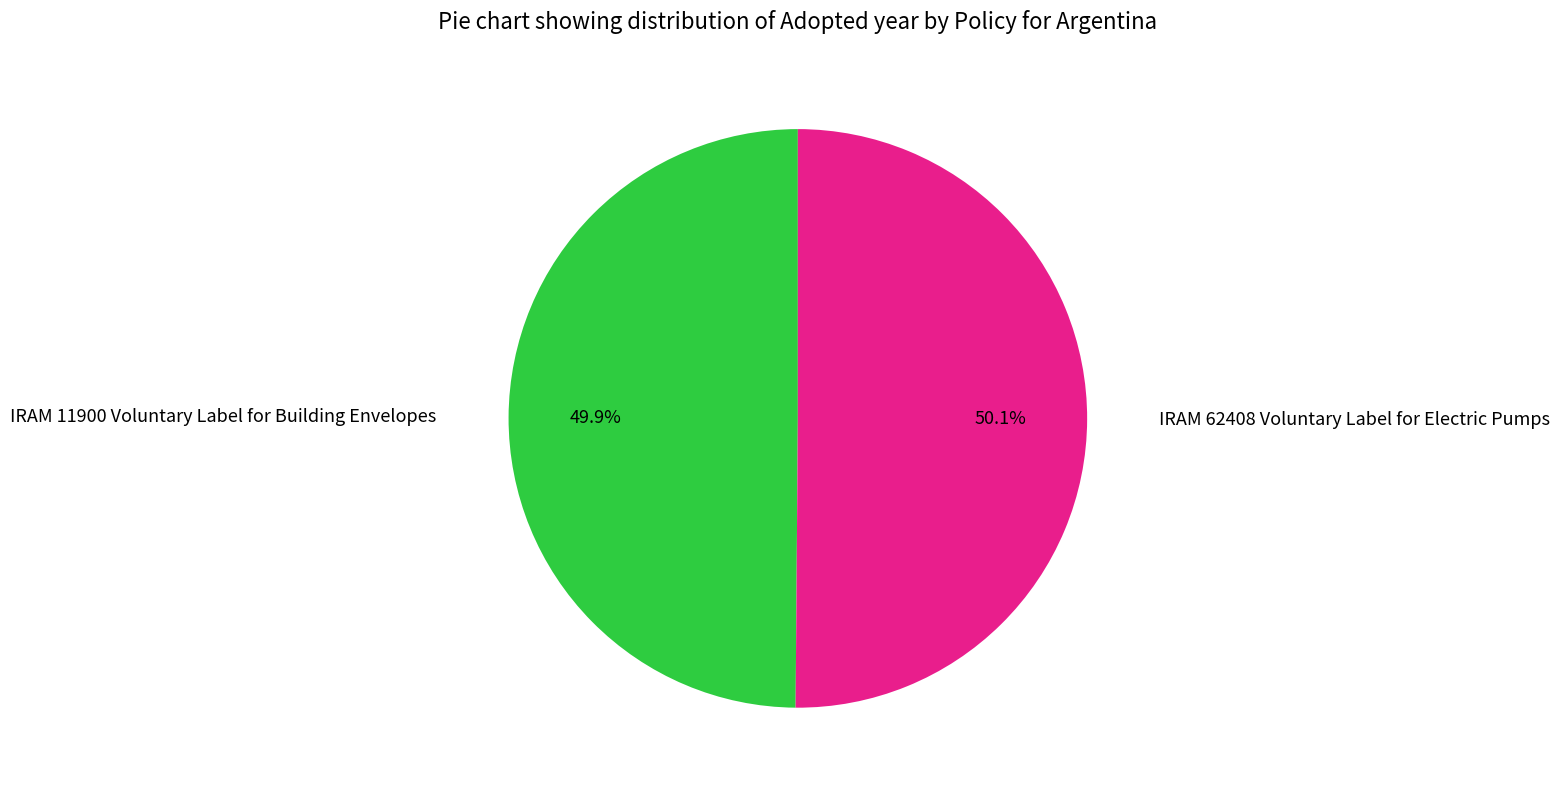

How many slices are in this pie chart?

2